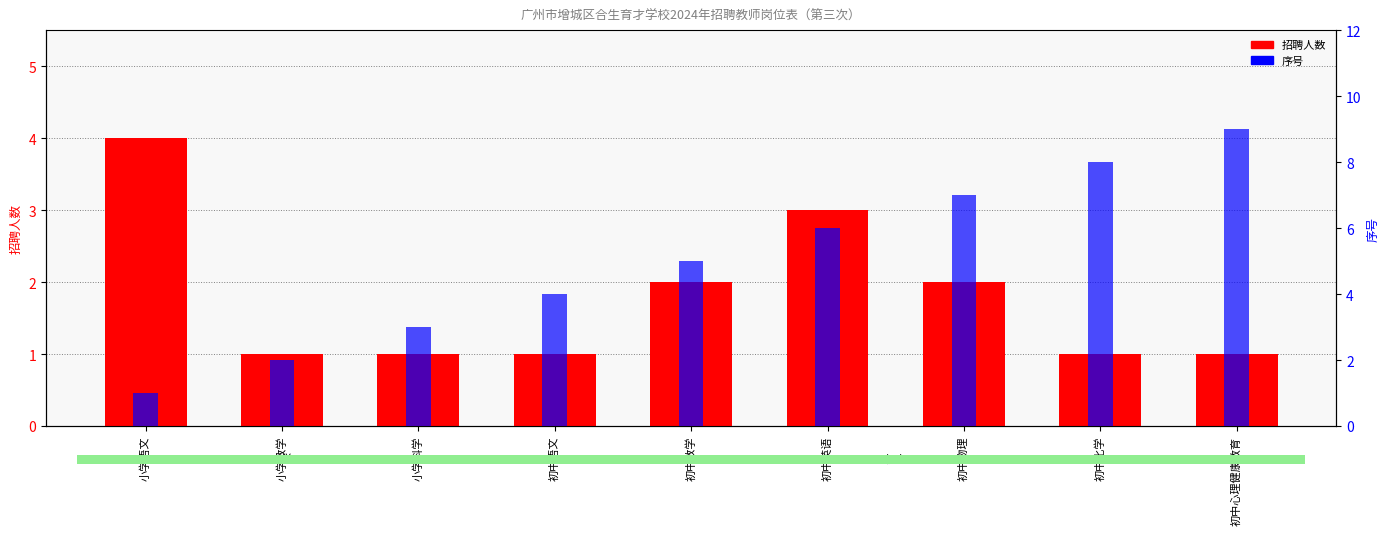

What is the difference between the highest and lowest values at 初中心理健康教育?

8